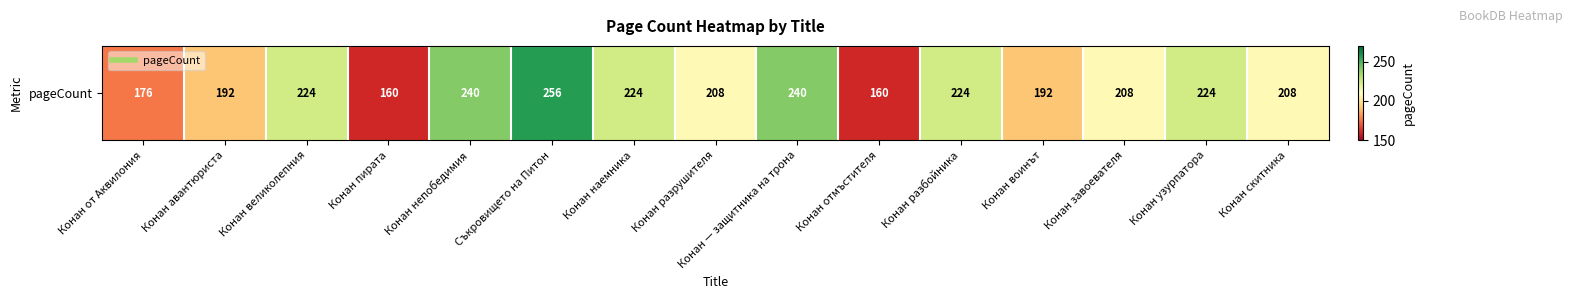

List the labels in order of value, largest first.

Съкровището на Питон, Конан непобедимия, Конан — защитника на трона, Конан великолепния, Конан наемника, Конан разбойника, Конан узурпатора, Конан разрушителя, Конан завоевателя, Конан скитника, Конан авантюриста, Конан воинът, Конан от Аквилония, Конан пирата, Конан отмъстителя